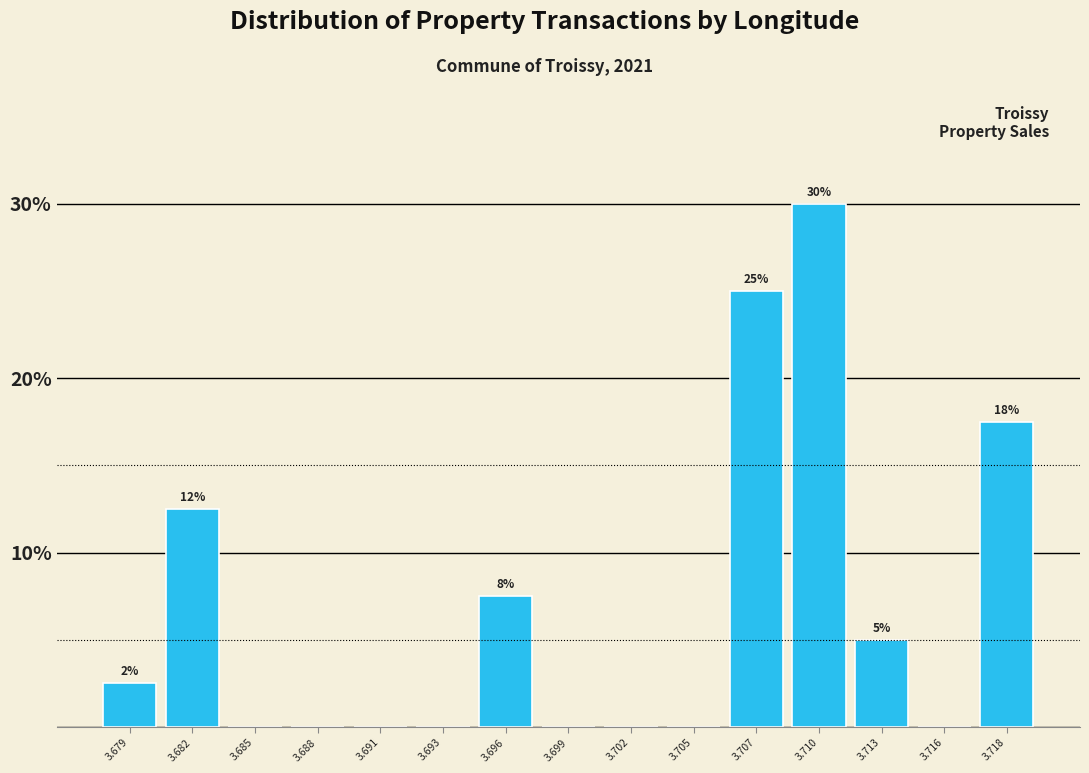

Reading right to left, extract all data points from this chart.

3.718=17.5	3.716=0.0	3.713=5.0	3.710=30.0	3.707=25.0	3.705=0.0	3.702=0.0	3.699=0.0	3.696=7.5	3.693=0.0	3.691=0.0	3.688=0.0	3.685=0.0	3.682=12.5	3.679=2.5